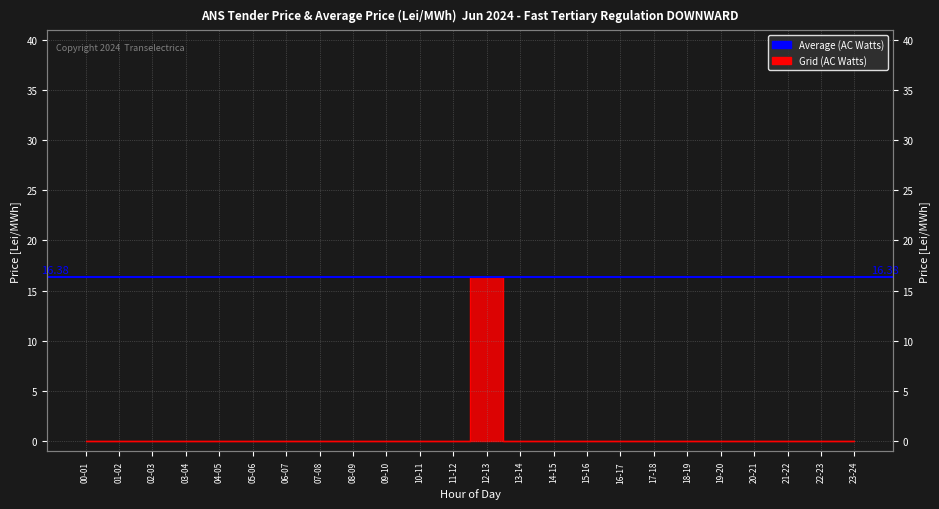

Which category has the highest value across all series?

12-13